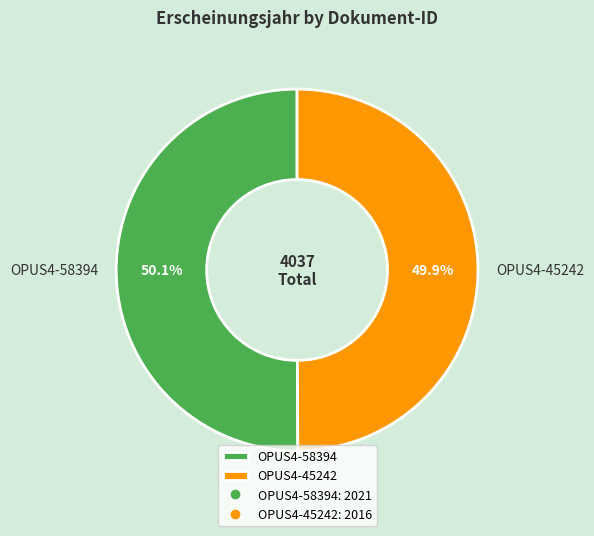

What is the ratio of the value at OPUS4-58394 to the value at OPUS4-45242?

1.0